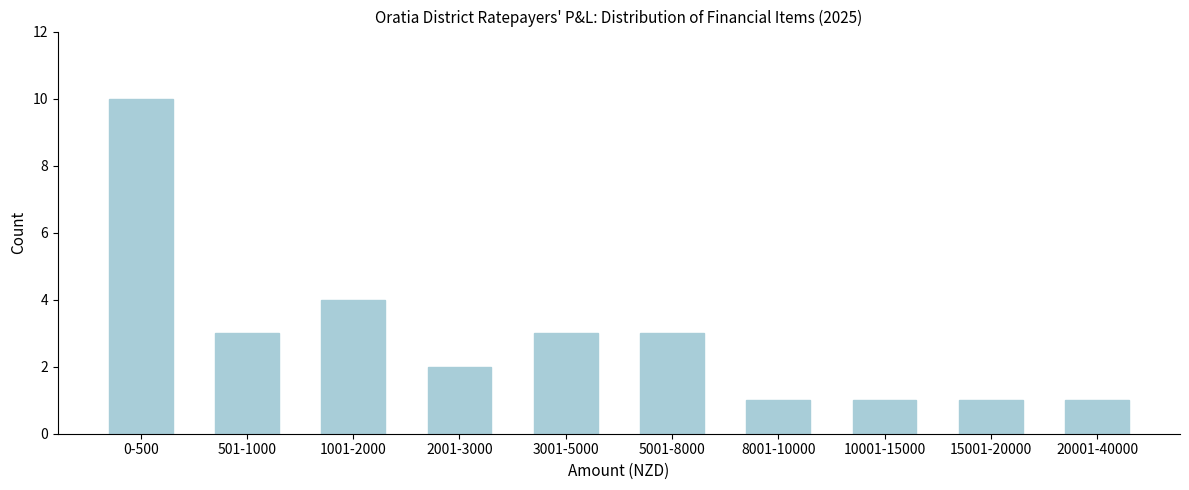

Reading left to right, transcribe all the data shown in this chart.

10	3	4	2	3	3	1	1	1	1